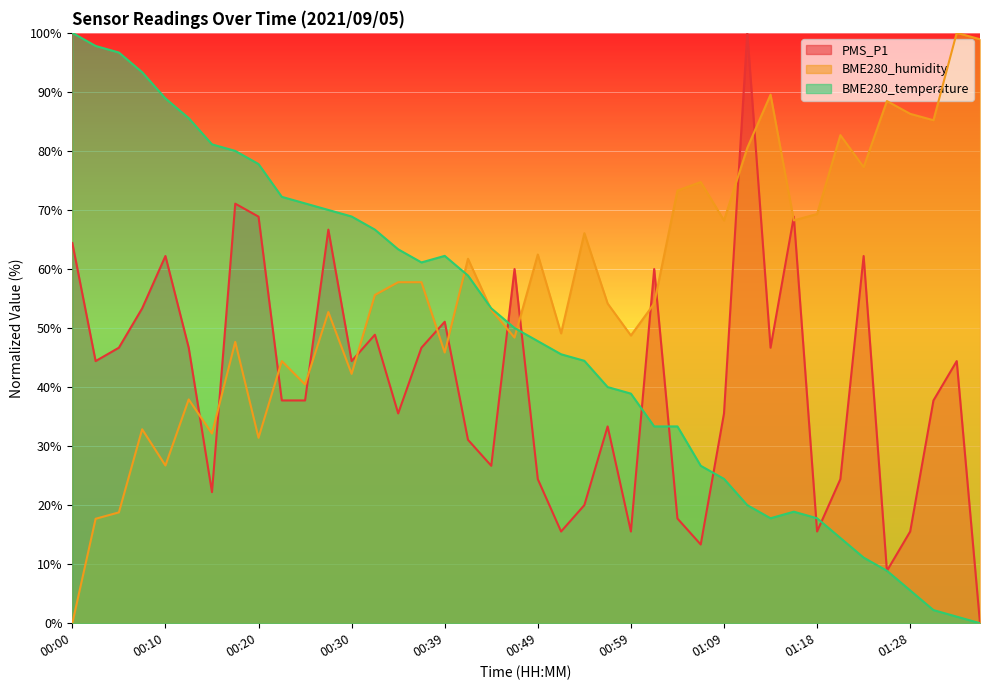

Where does the BME280_humidity series first go above 55?

00:32